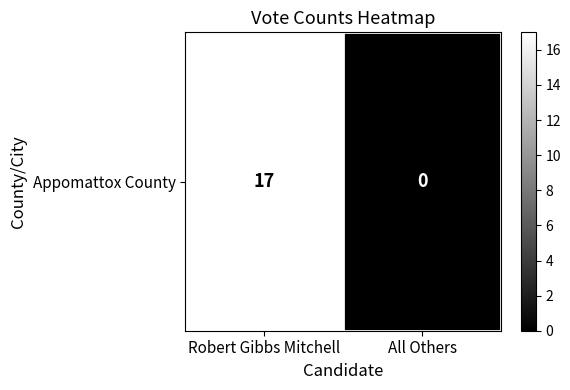

True or false: the data shows 0 at All Others.

True